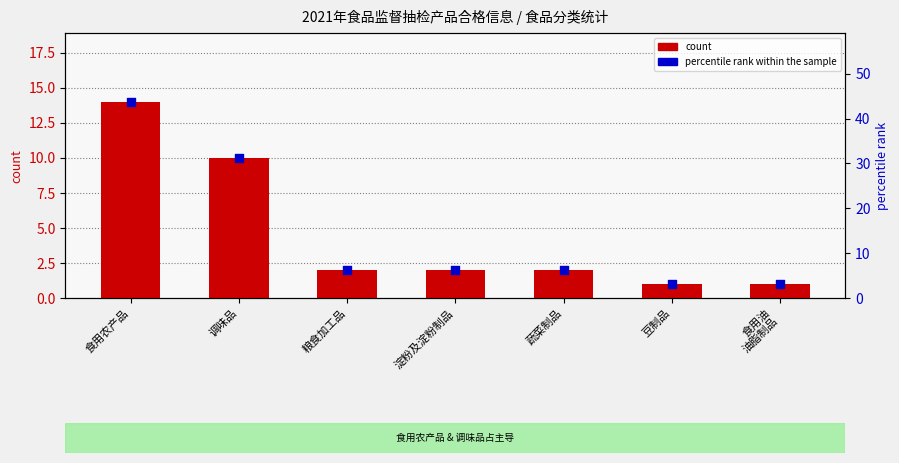

Which series has the largest total across all categories?

percentile rank within the sample